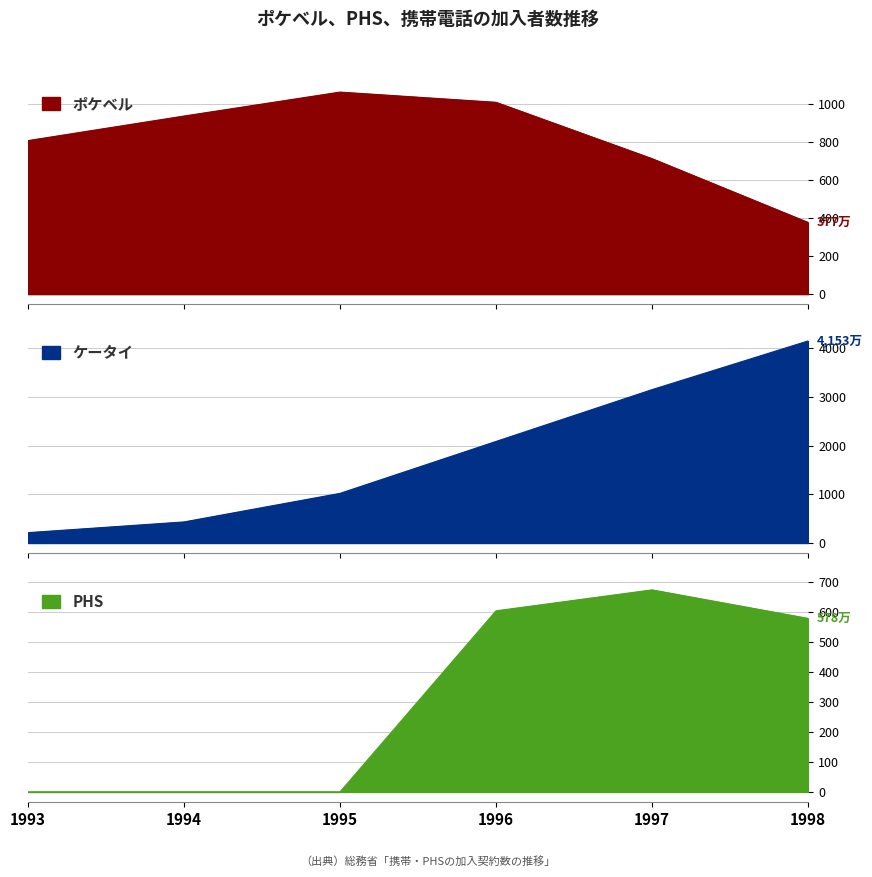

What is the highest value of the ケータイ series?

4153.0